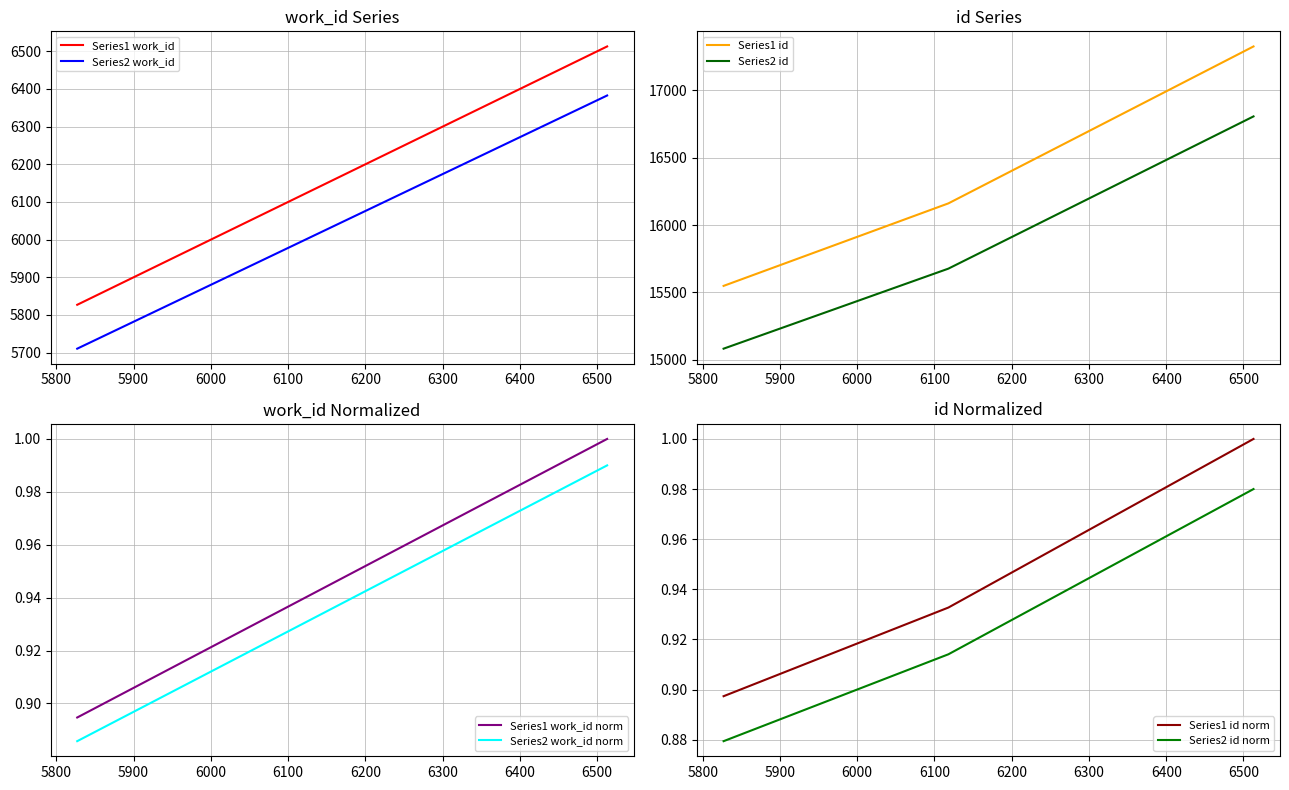

Which series has the widest spread of values?

id